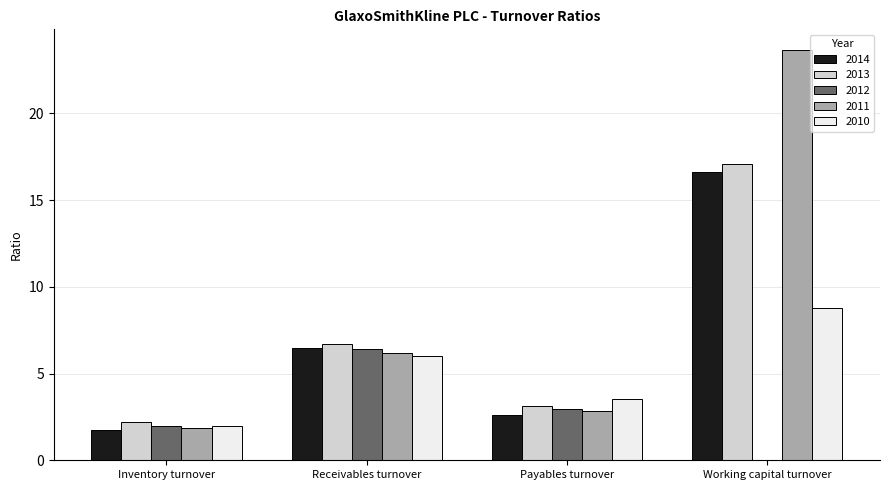

How many groups of bars are there?

4